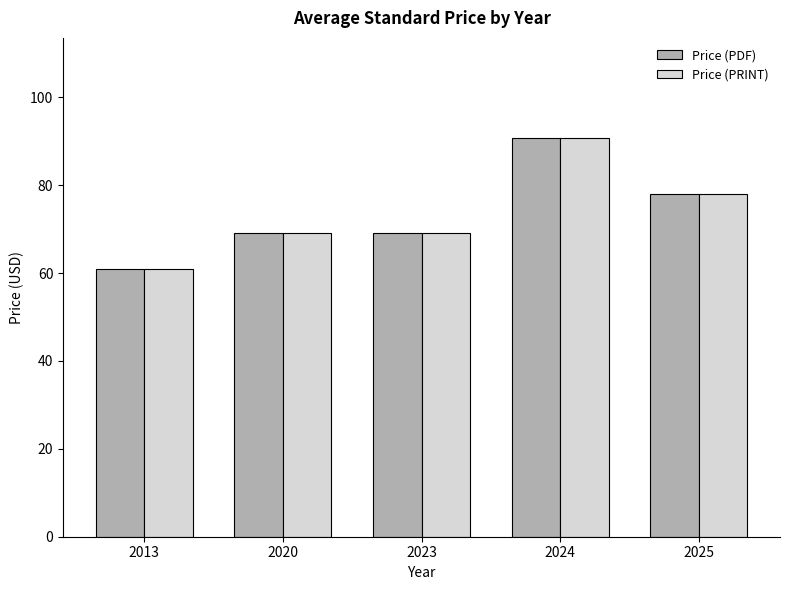

What is the value of the Price (PRINT) bar at the 1st from the left?

61.0